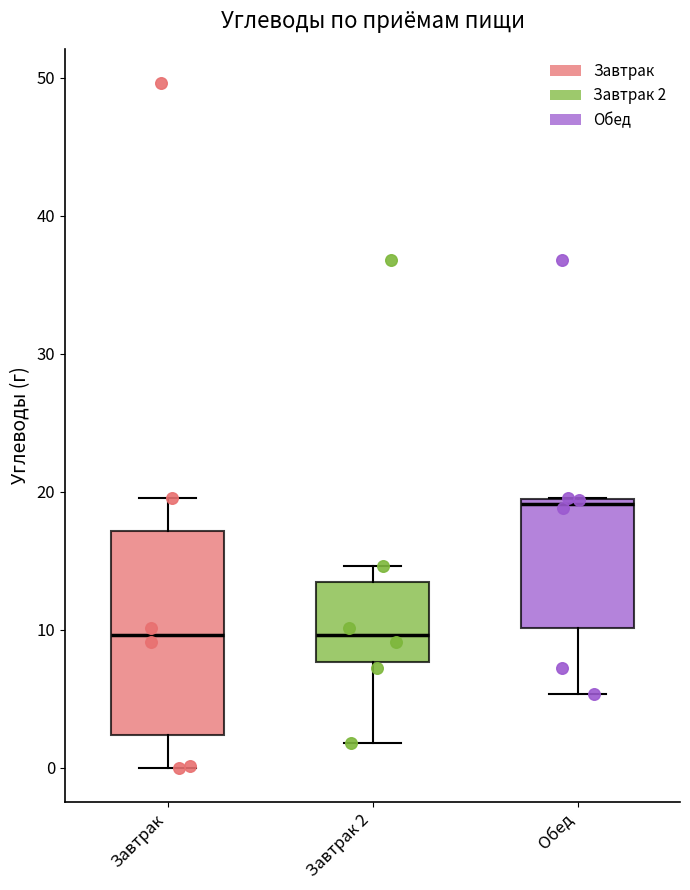

Comparing the boxes themselves (not the whiskers), which one is the tallest?

Завтрак